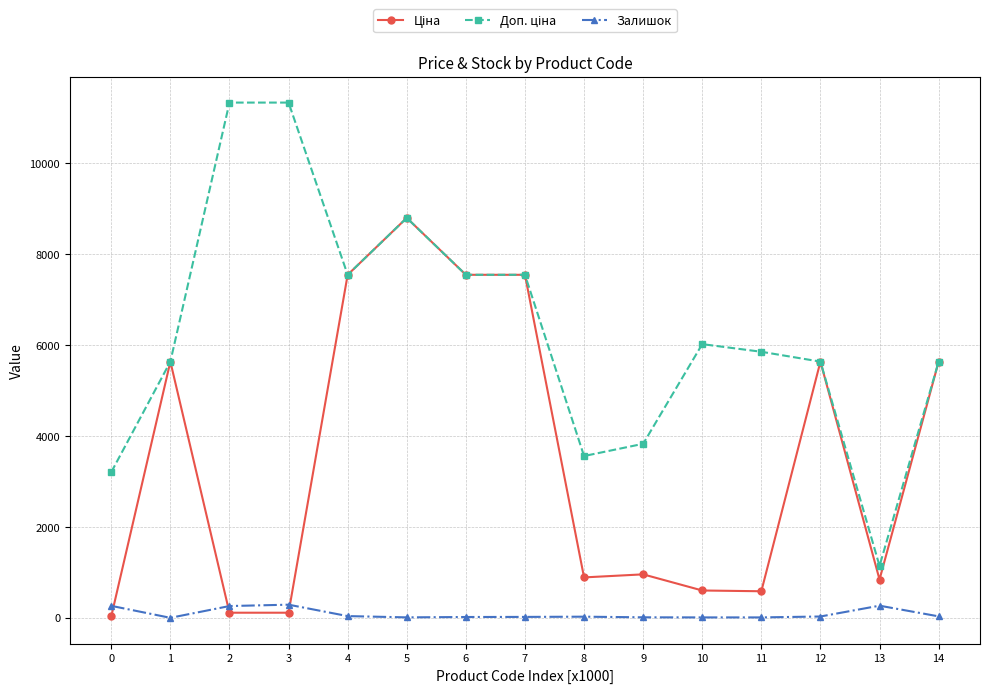

Where is the first local minimum for Залишок?

1